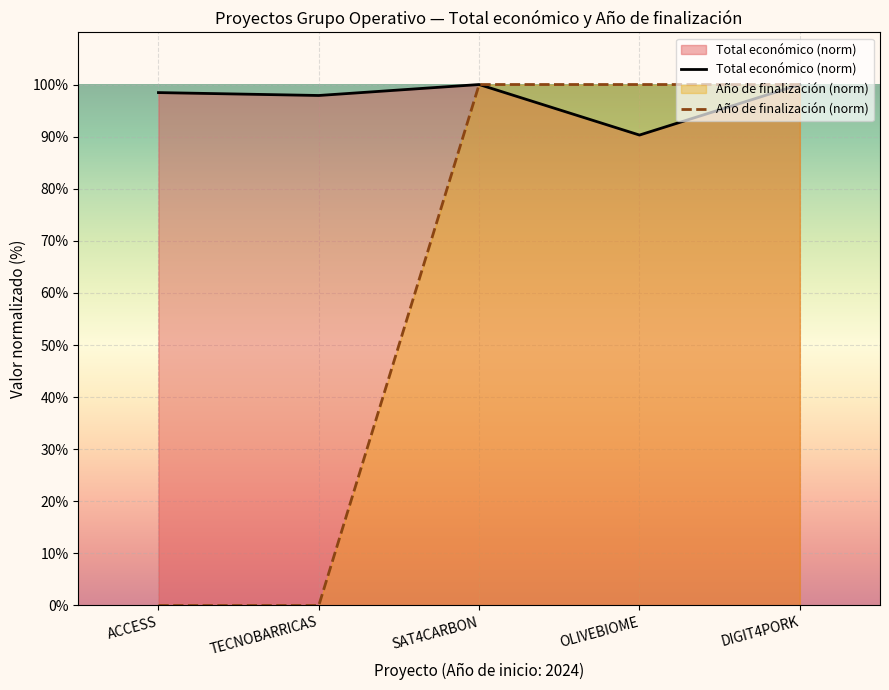

Which has a higher value, TECNOBARRICAS or SAT4CARBON?

SAT4CARBON